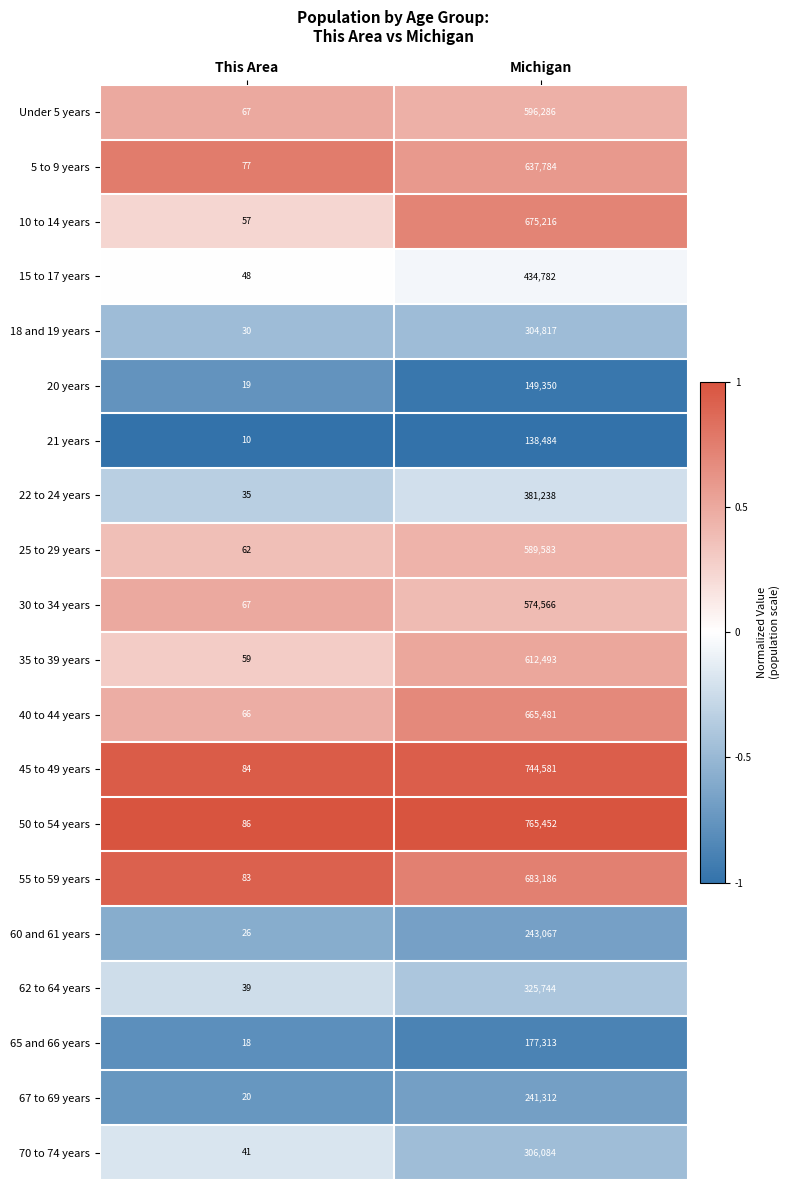

Count the number of data series in this chart.

20